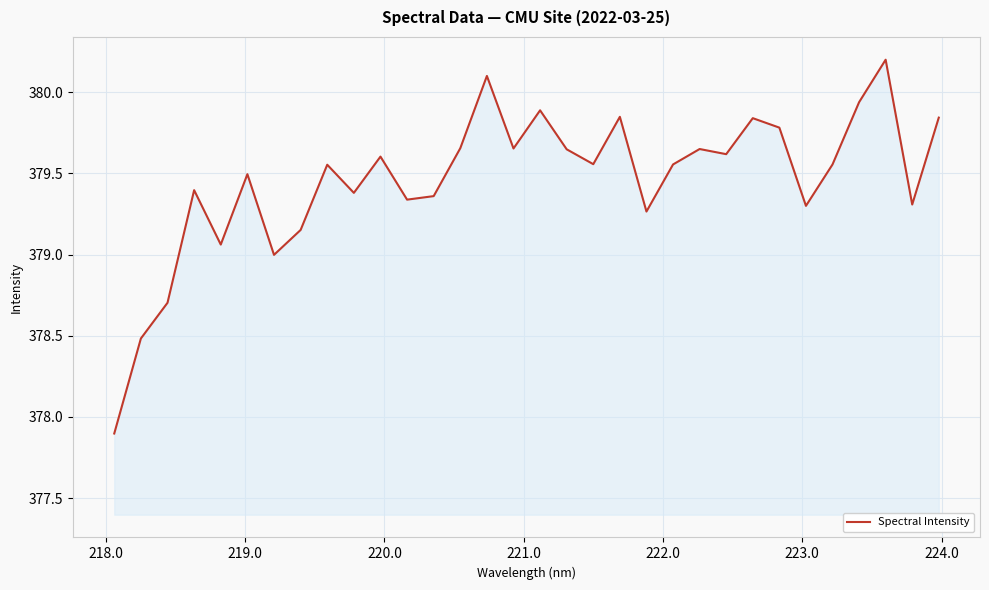

What is the minimum value shown in the chart?

377.9